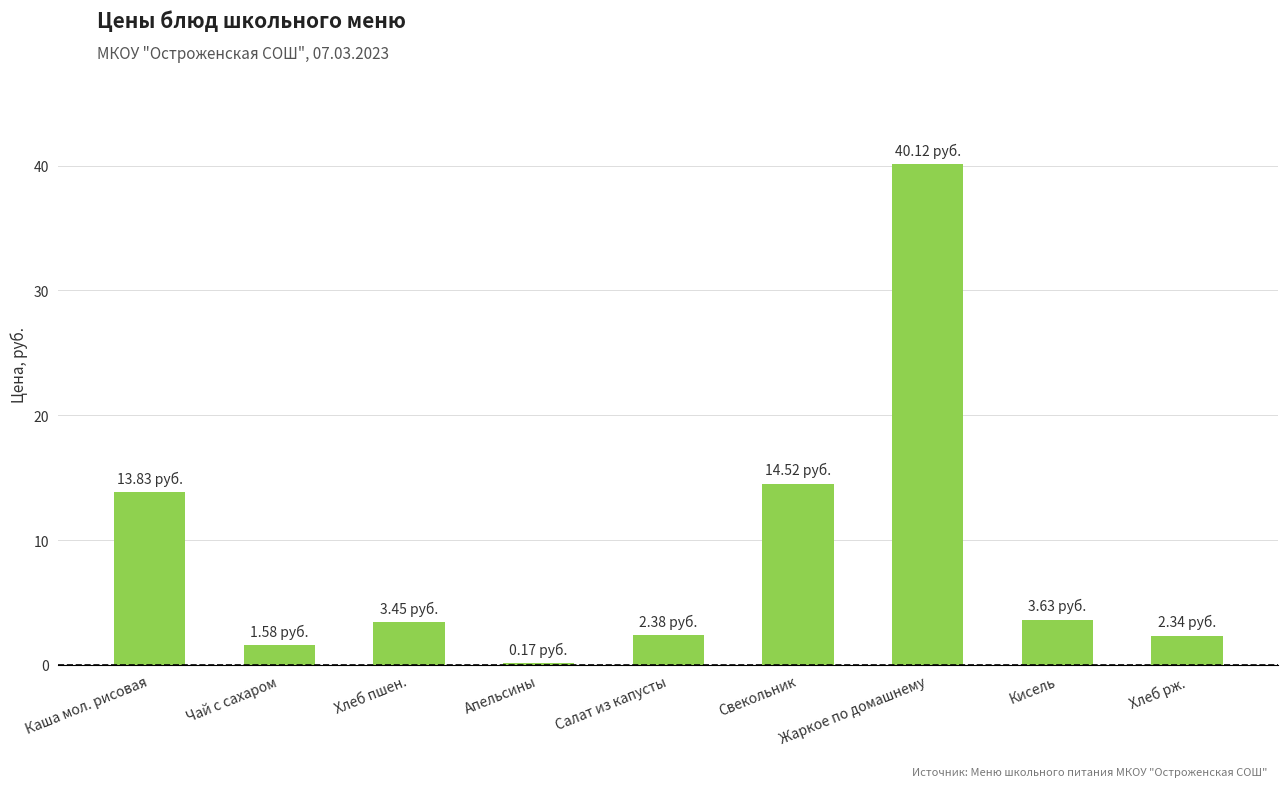

What is the greatest value displayed?

40.1